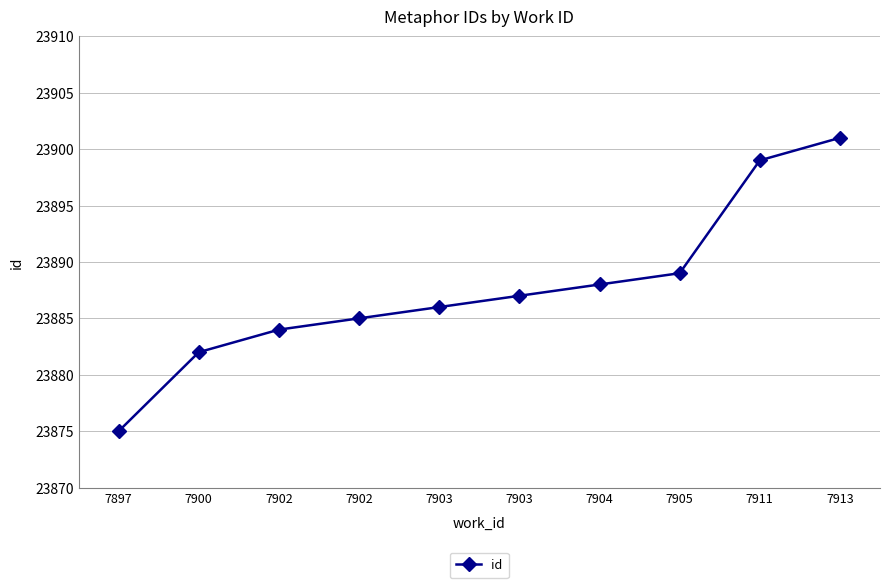

What is the change in value from 7897 to 7902?

+9